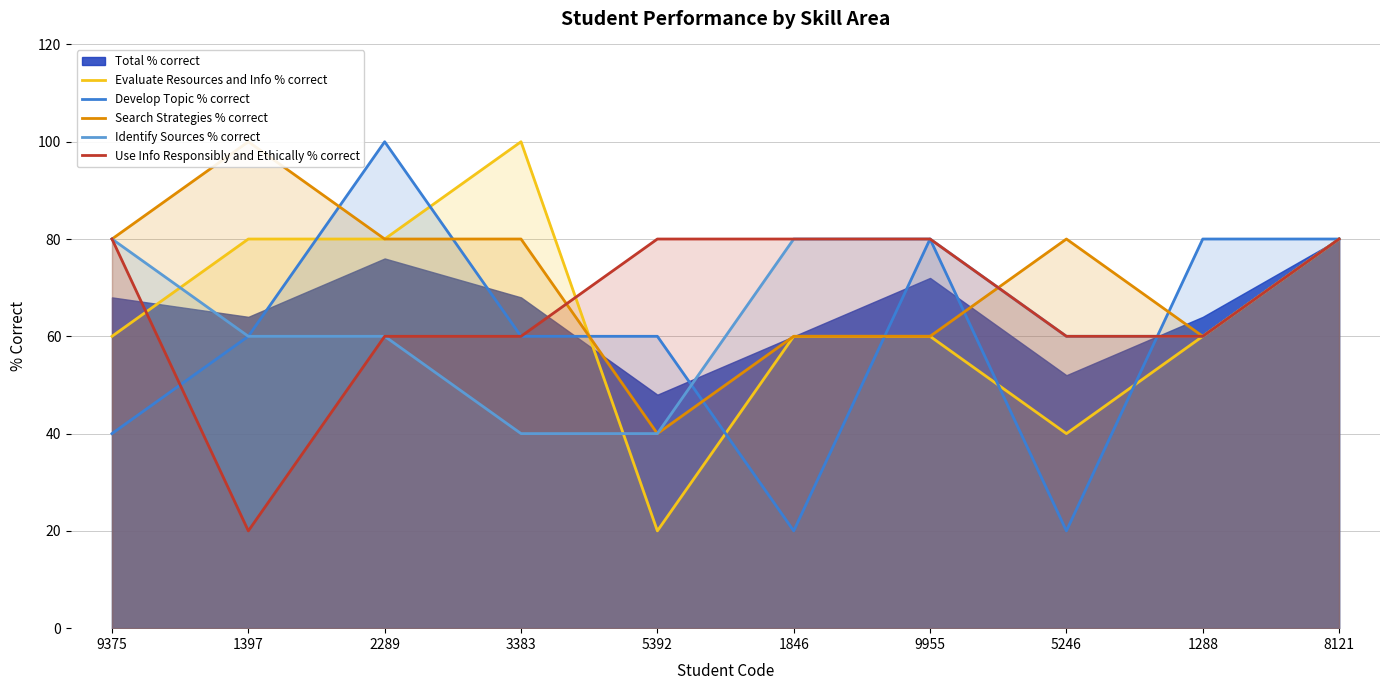

Which category has the lowest value across all series?

5392